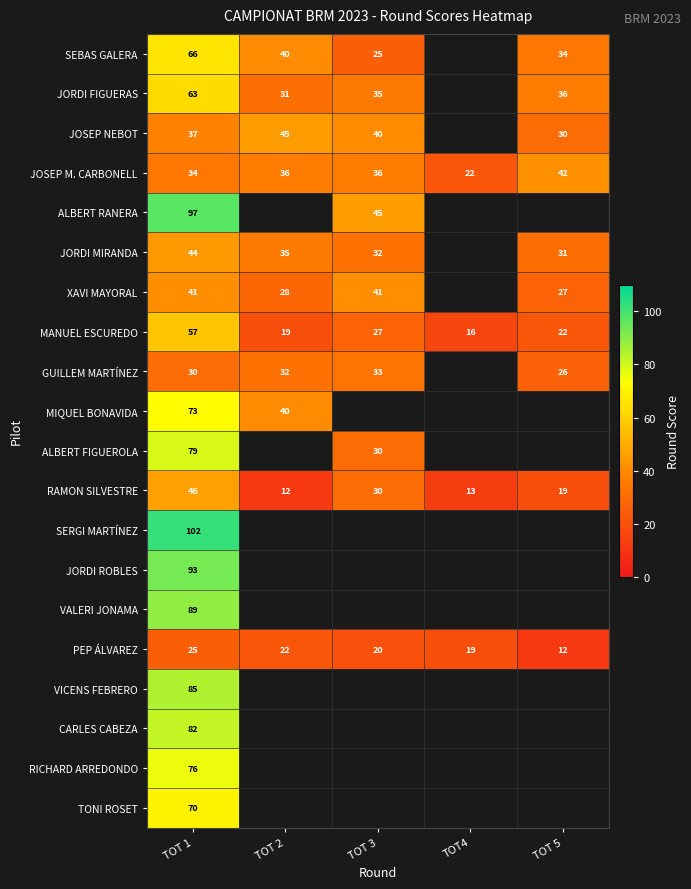

What is the sum of the SEBAS GALERA values at TOT 1 and TOT 5?

100